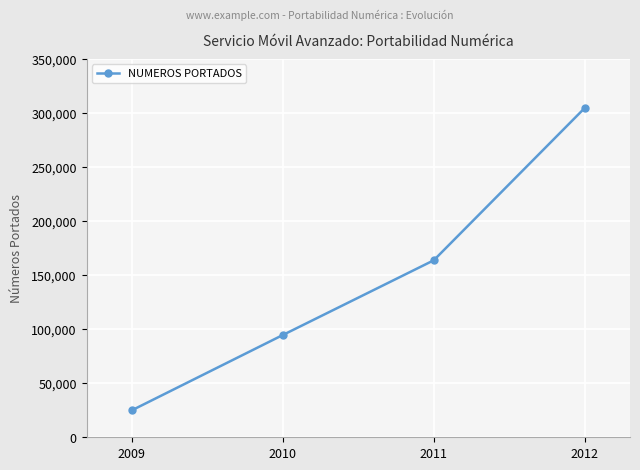

Reading right to left, list all the values displayed in this chart.

304573	163704	94586	24953